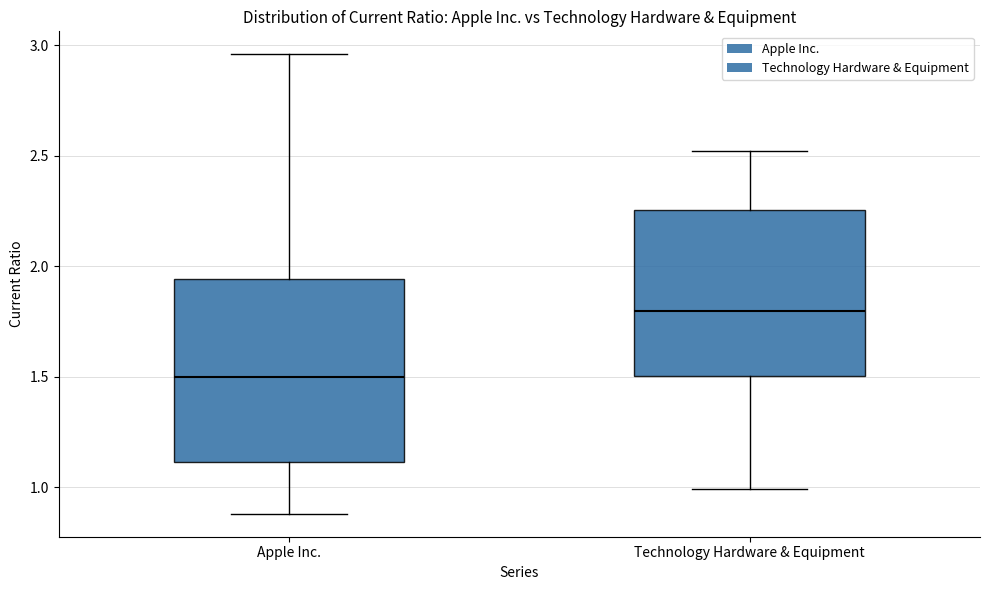

Reading left to right, transcribe this box plot: for each box, give where its median line is, the range the box spans, and where its two whiskers end, as read against the y-axis. The values are not printed on the chart, so give them approximately, as read against the axis.

Apple Inc.: median 1.50, box 1.10 to 1.95, whiskers 0.90 to 2.95
Technology Hardware & Equipment: median 1.80, box 1.50 to 2.25, whiskers 1.00 to 2.50